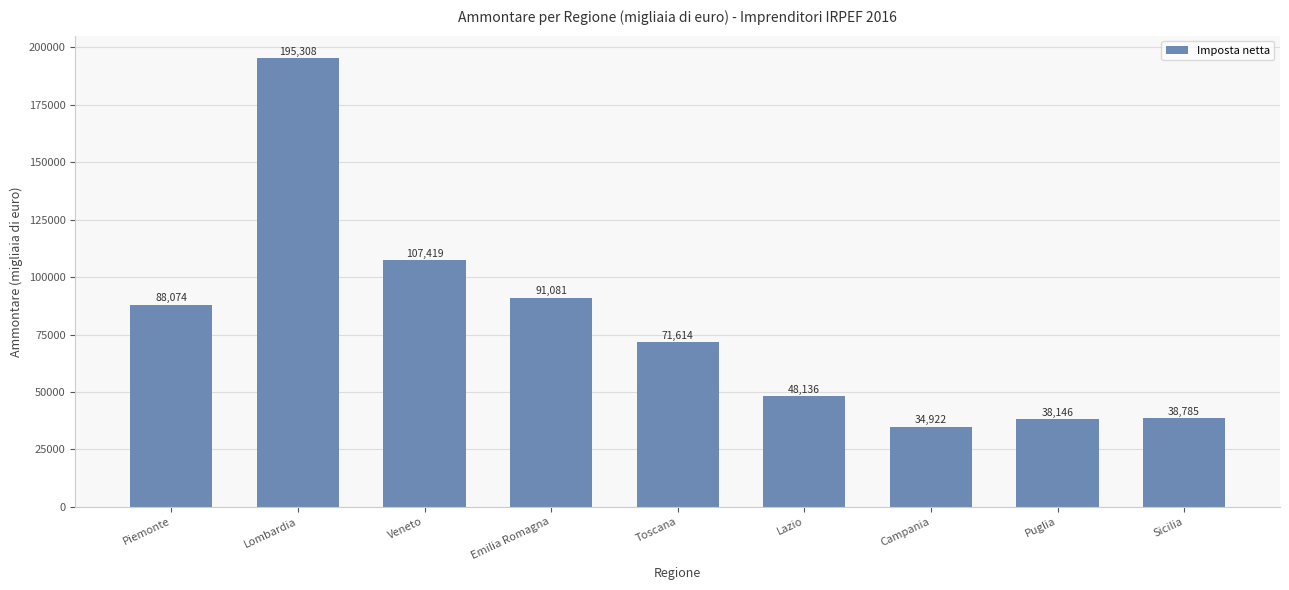

What is the greatest value displayed?

195308